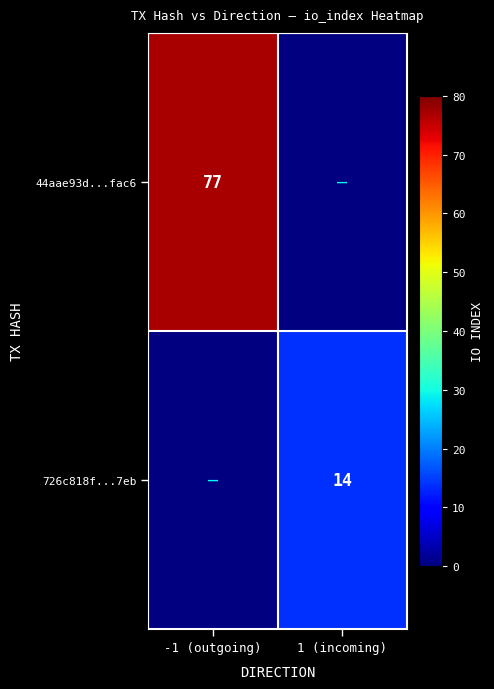

The 44aae93d...fac6 series shows 77 at -1 (outgoing). True or false?

True